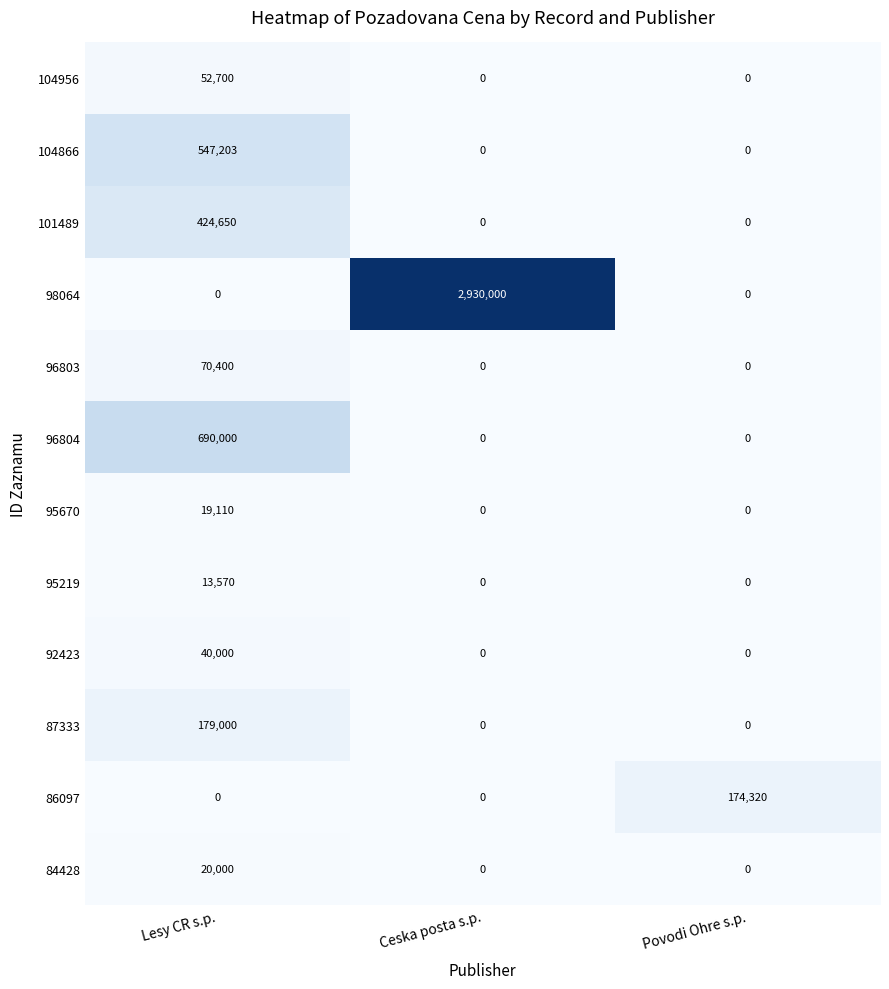

How many 98064 values are between 0 and 2930000?

3